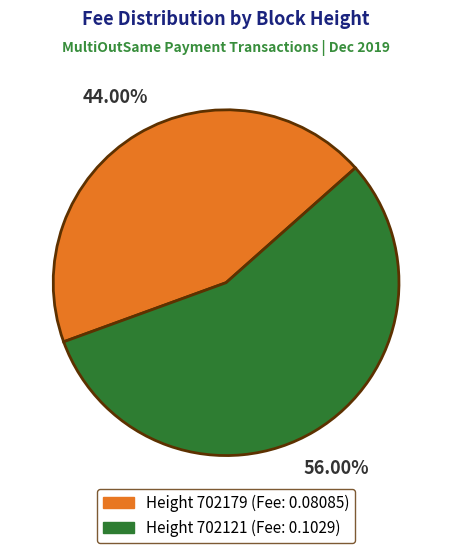

How many segments does this pie chart have?

2